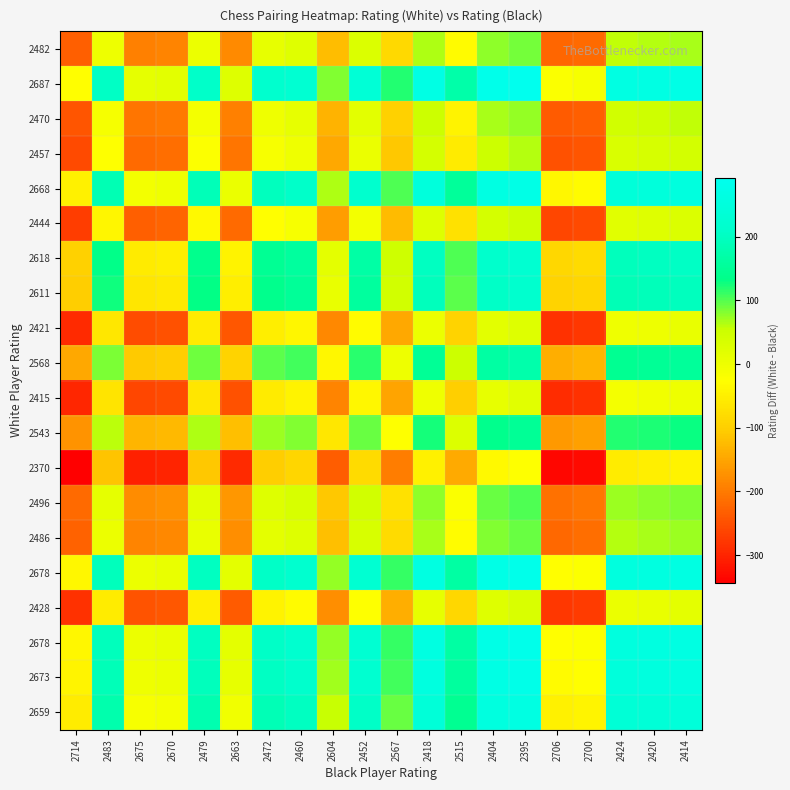

Which category has the lowest value across all series?

2714